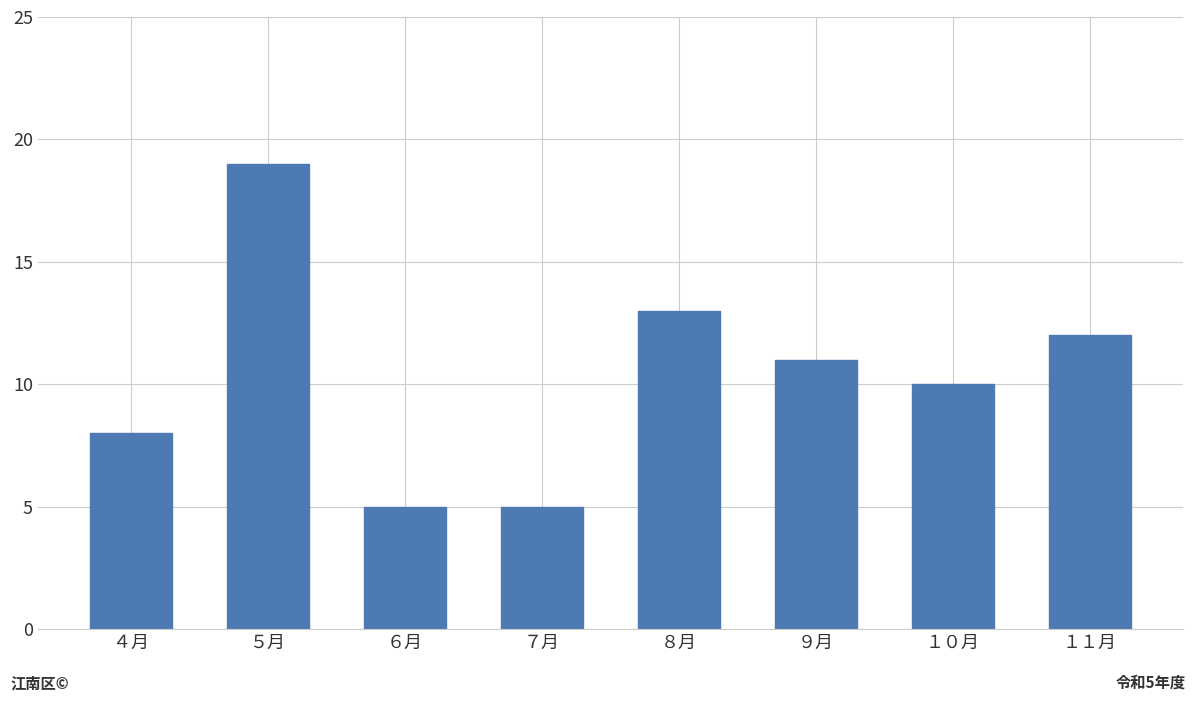

At which label is the value closest to 12?

１１月